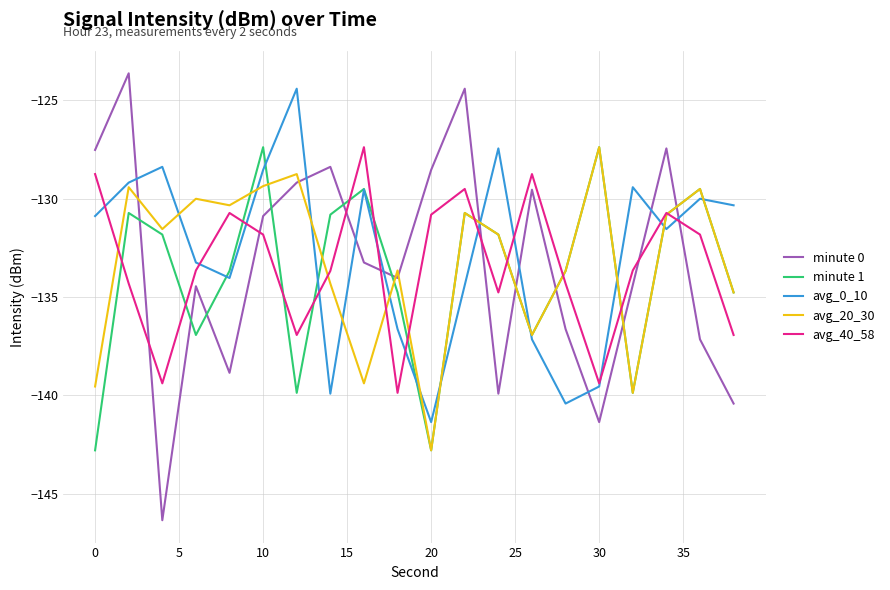

Which series ends up on top after the final intersection of minute 1 and minute 0?

minute 1